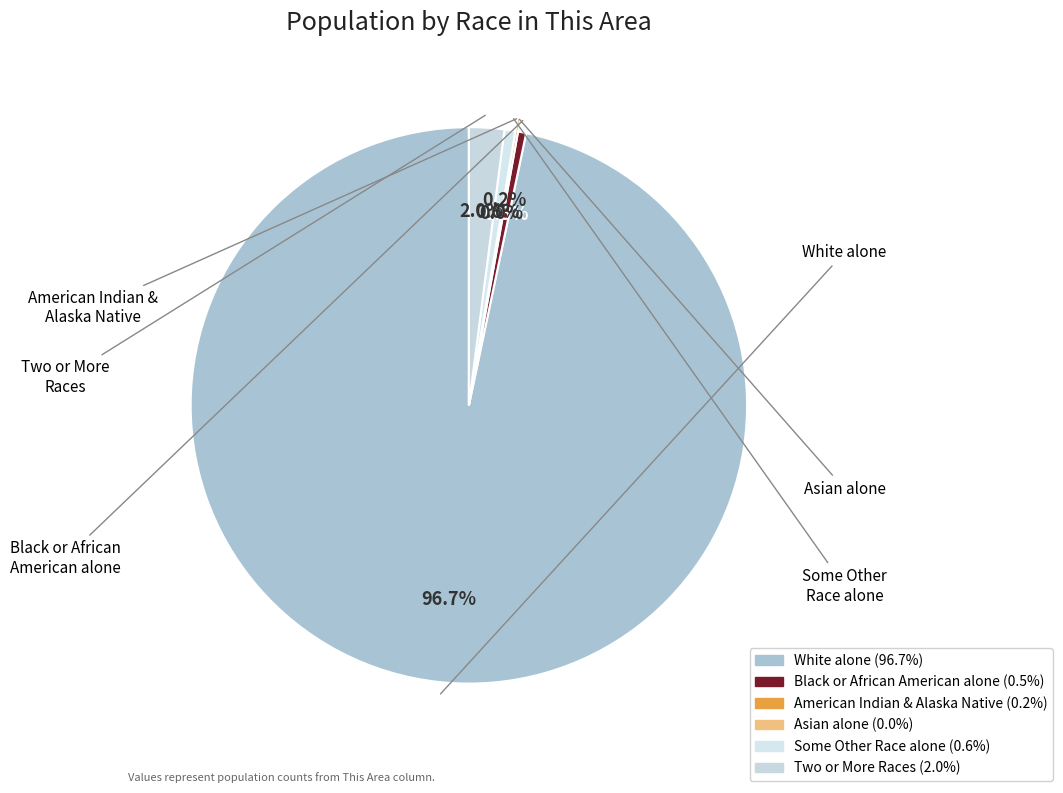

How much of the chart is everything except Two or More Races?

98.0%